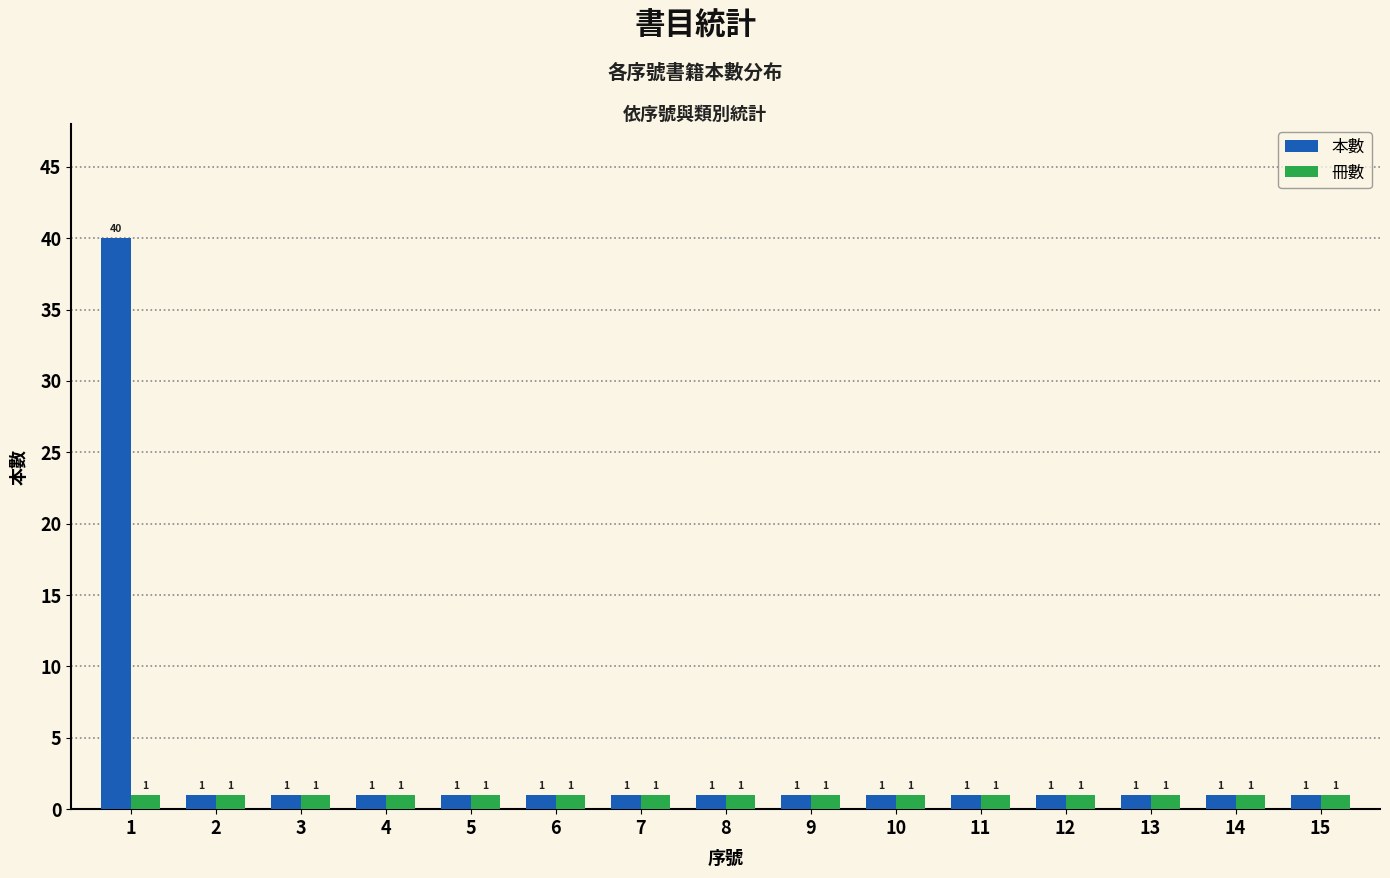

What are all the series names shown in the legend?

本數, 冊數